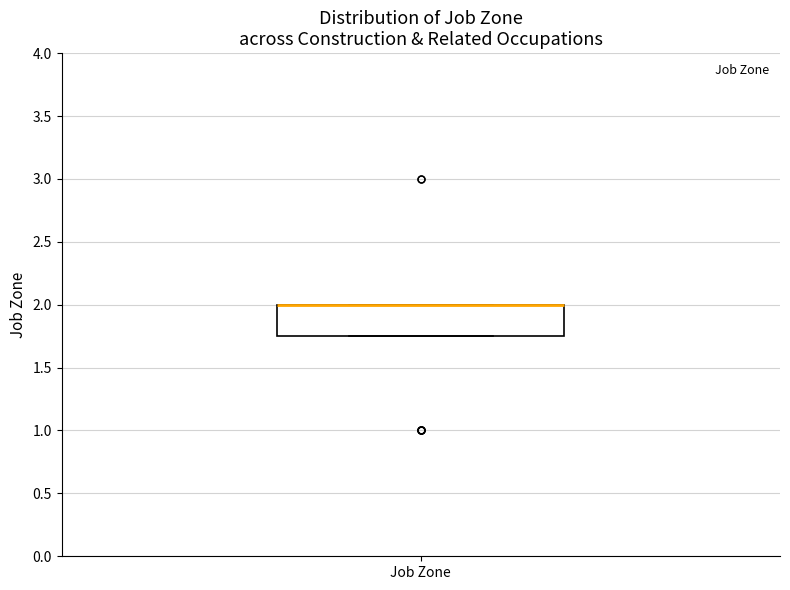

Where is the upper edge of the box for Job Zone on the y-axis? The values are not printed on the chart, so give them approximately, as read against the axis.

2.00